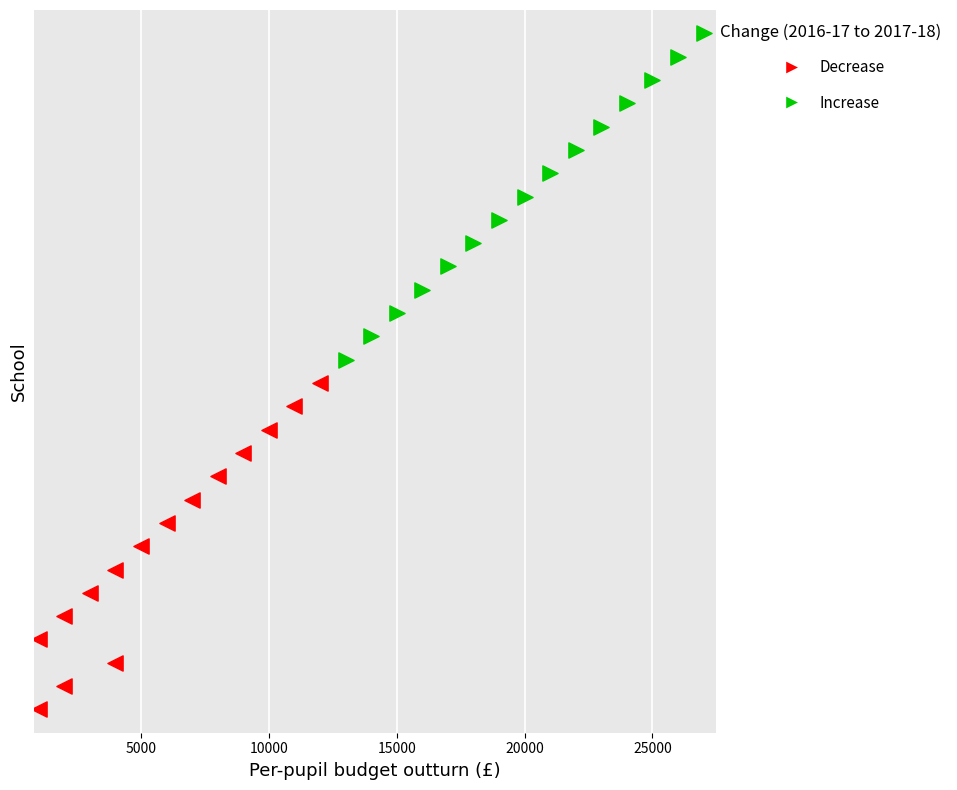

Which series reaches the maximum Y coordinate?

Increase